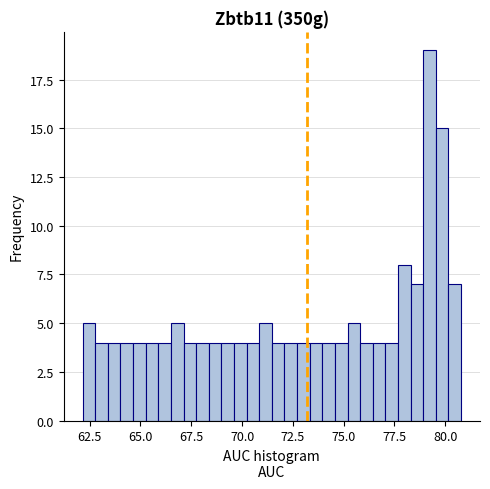

Around what value on the x-axis is the tallest bar? Give the approximate position of its centre, as read against the axis.

79.0